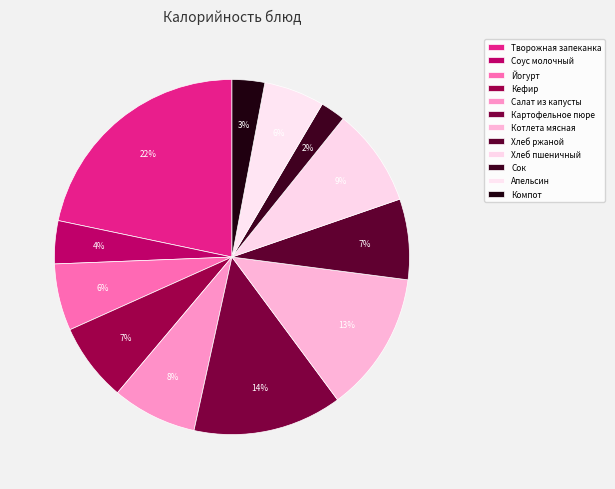

To the nearest percent, what portion does Котлета мясная represent?

13%